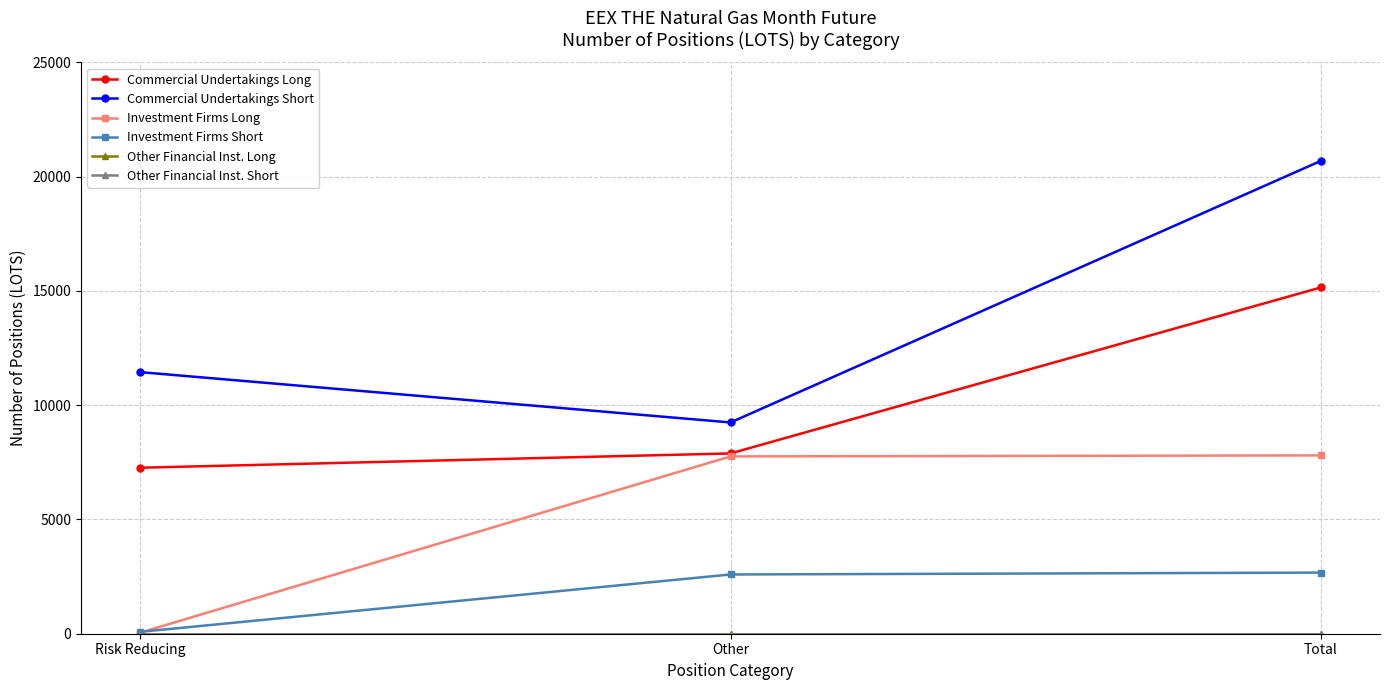

Where is Other Financial Inst. Short nearest to the value 0?

Risk Reducing